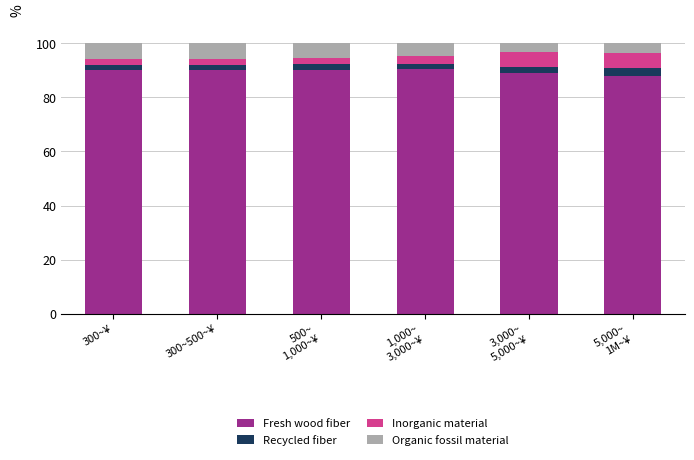

What is the difference between the maximum and second lowest values in the Fresh wood fiber series?

1.7